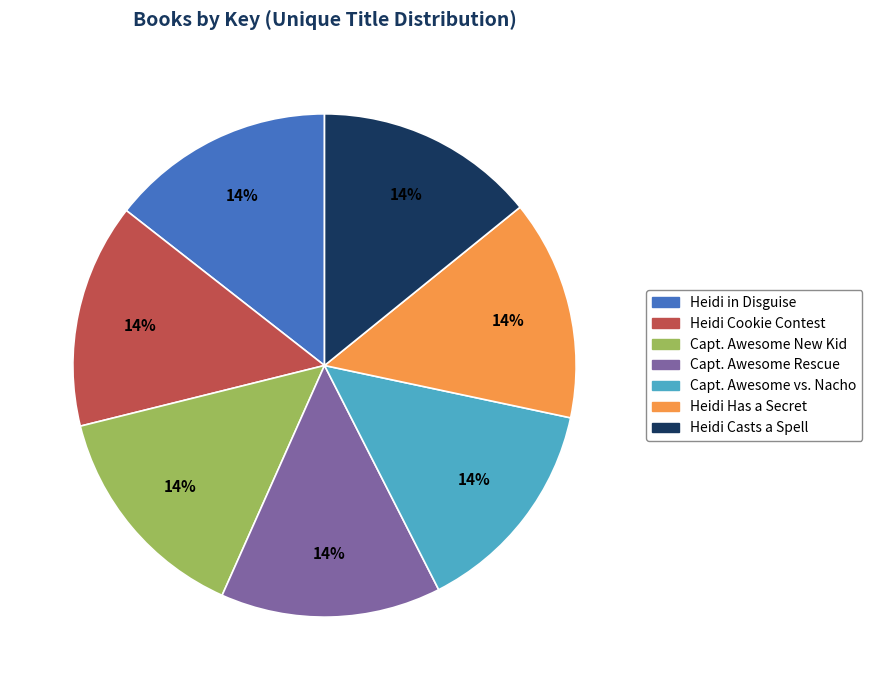

Does any single category account for the majority?

No